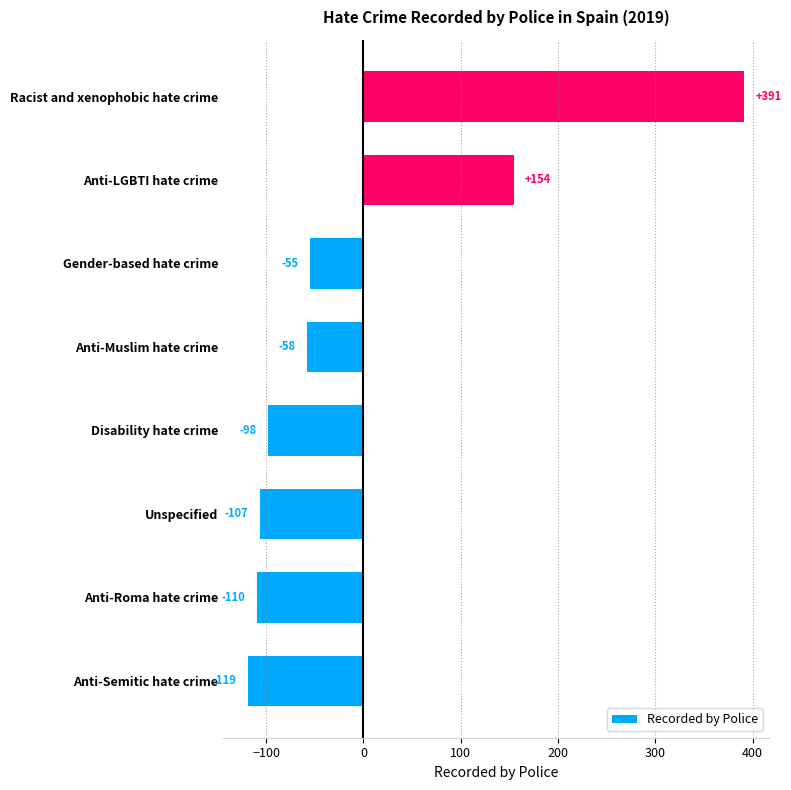

At which label is the value closest to 136?

Anti-LGBTI hate crime